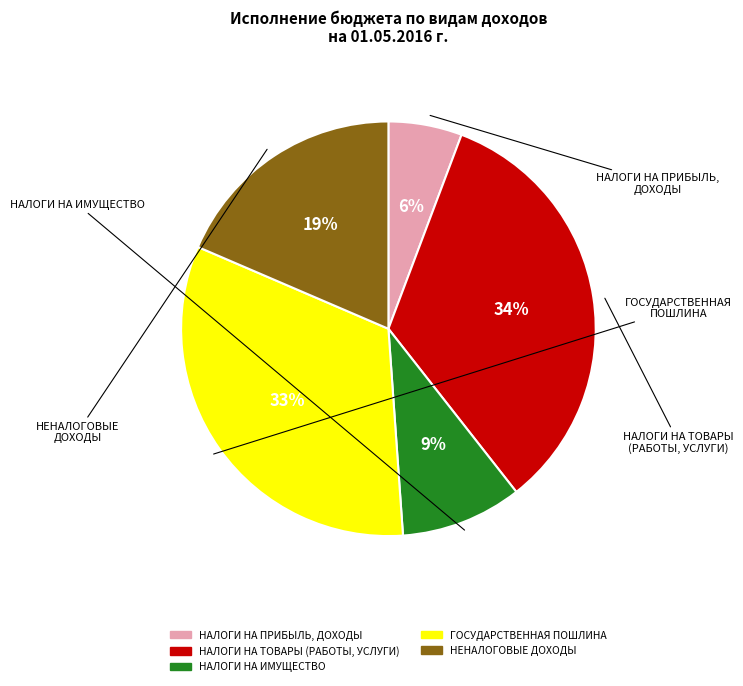

Does НАЛОГИ НА ИМУЩЕСТВО account for over 50% of the chart?

No